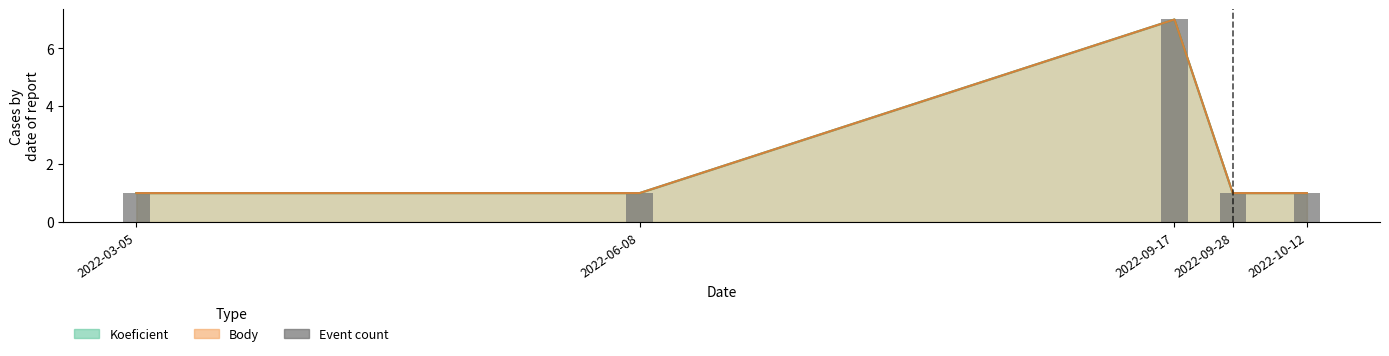

Reading left to right, list all the values displayed in this chart.

Koeficient: 2022-03-05=1	2022-06-08=1	2022-09-17=7	2022-09-28=1	2022-10-12=1
Body: 2022-03-05=1	2022-06-08=1	2022-09-17=7	2022-09-28=1	2022-10-12=1